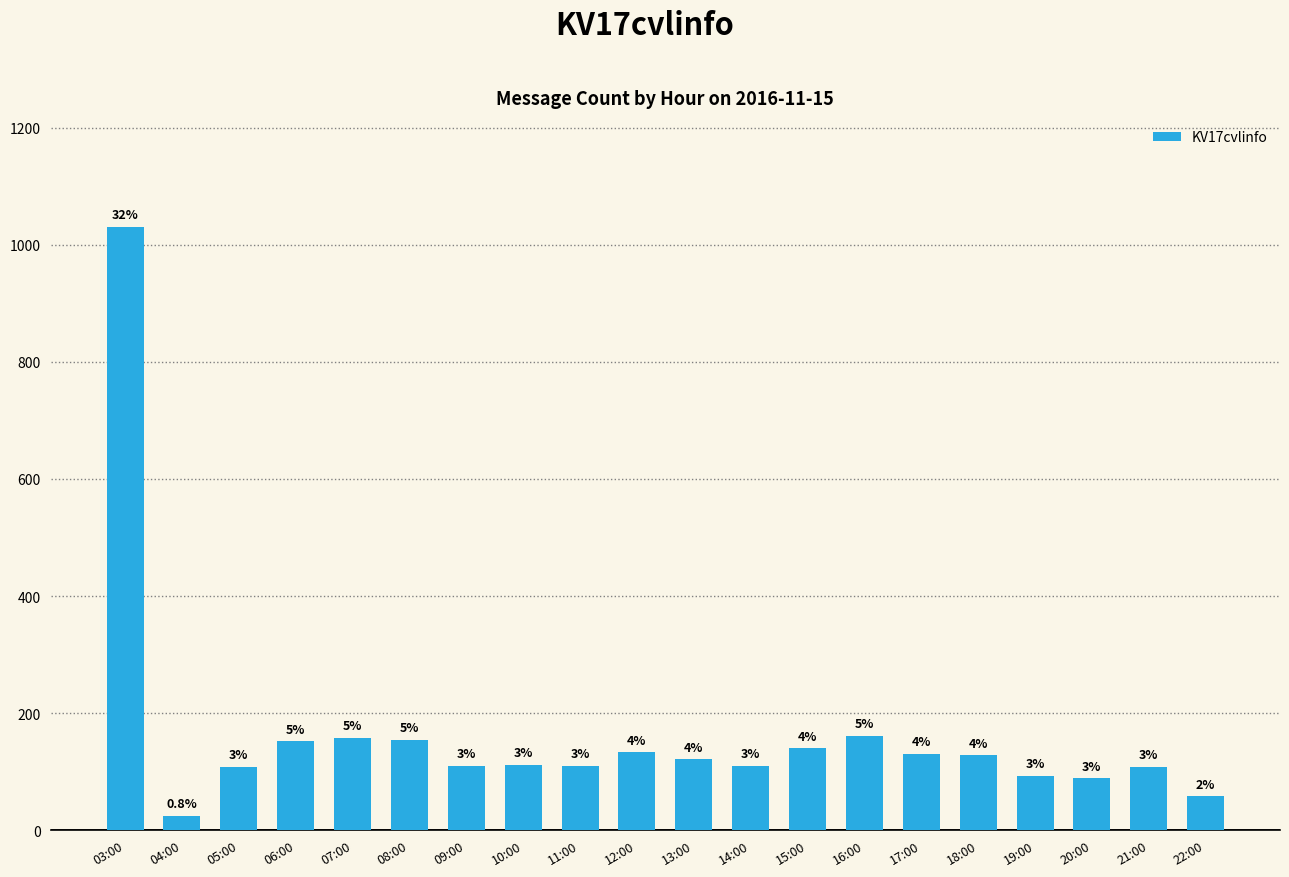

Where does the data first go above 121?

03:00